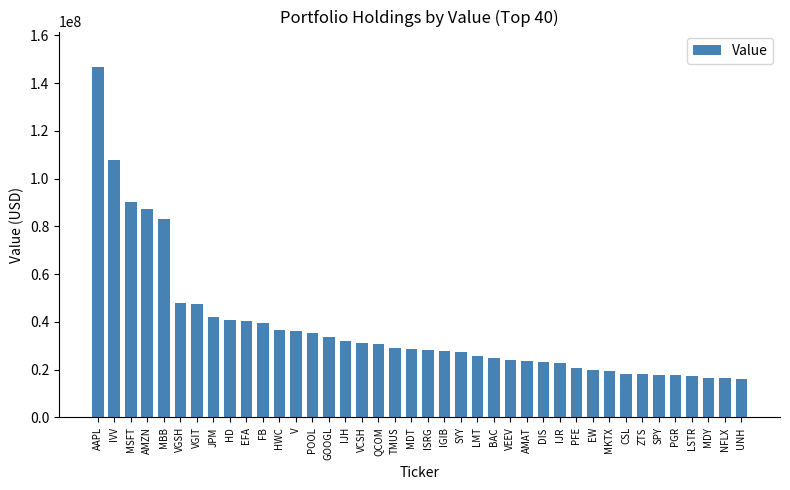

The chart shows a value of 12904007 at HD. True or false?

False